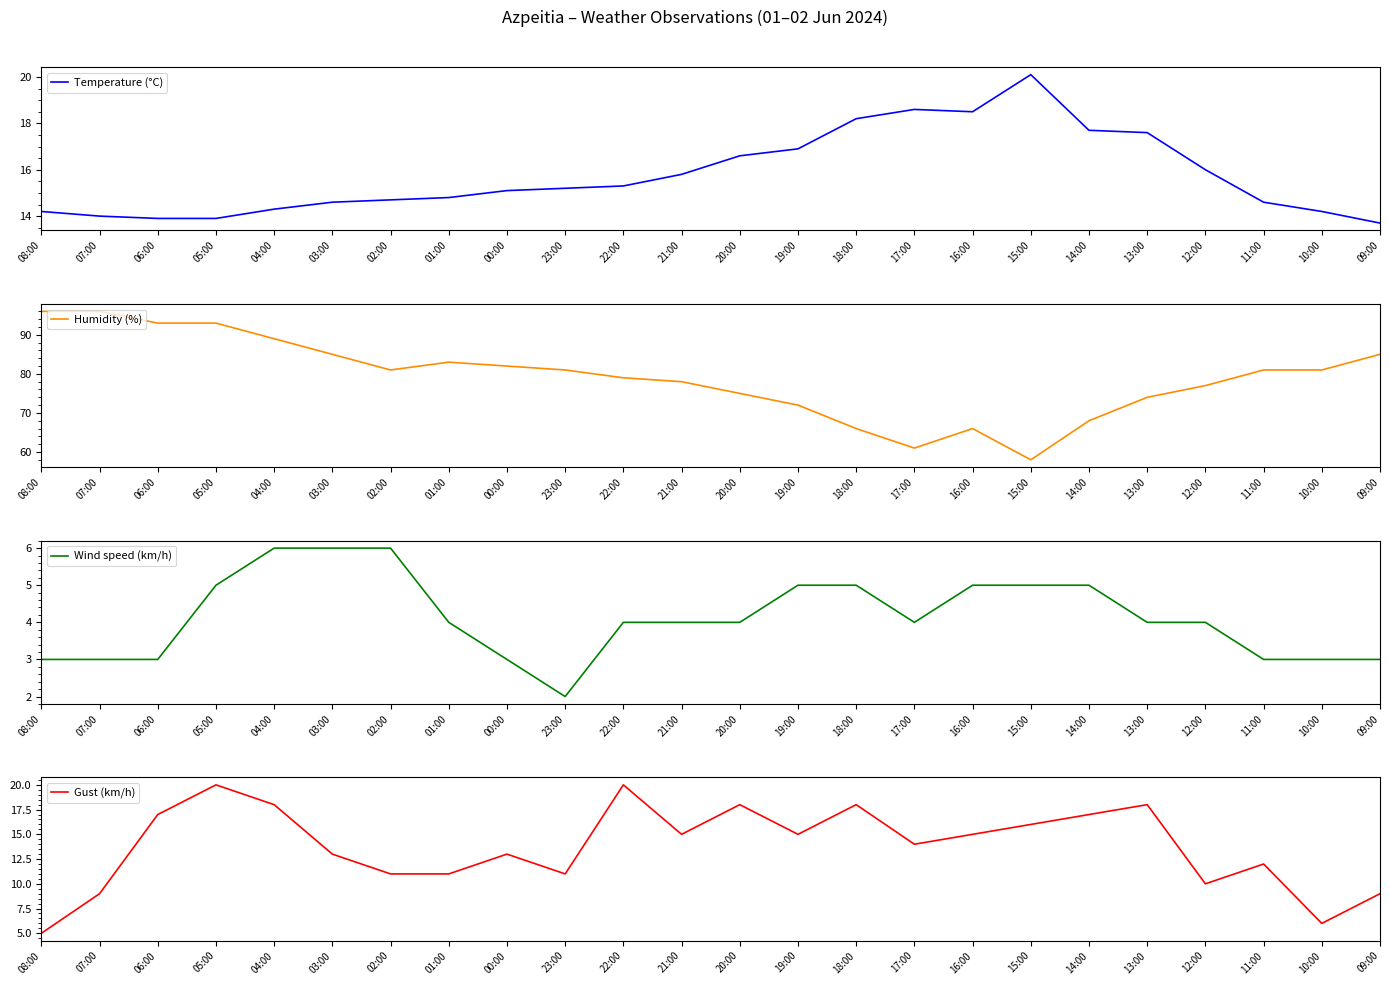

Is the value of Wind speed (km/h) at 17:00 greater than the value of Temperature (°C) at 21:00?

No